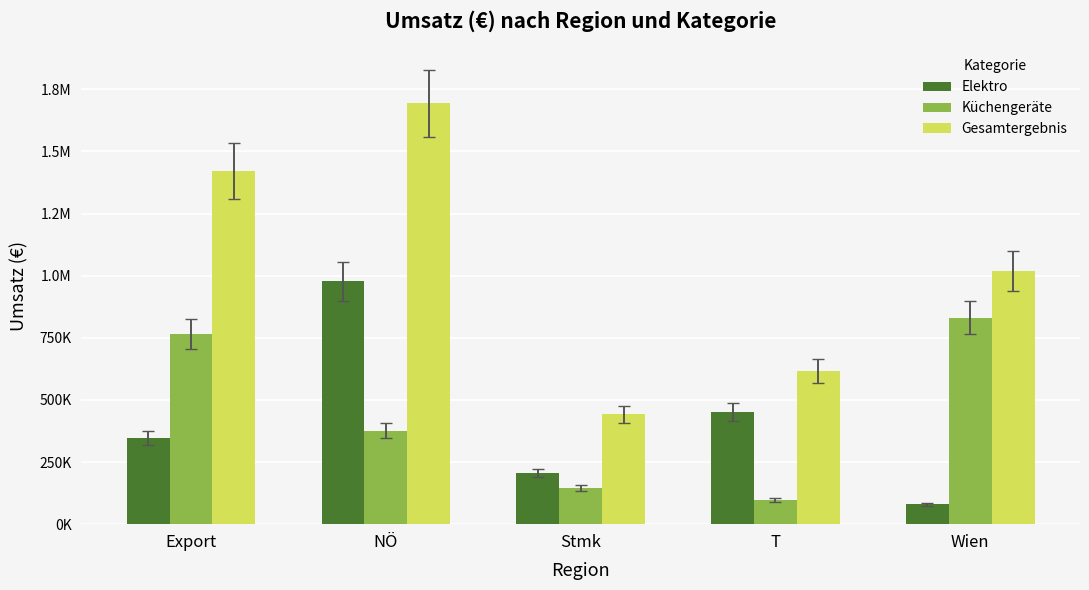

Does the chart contain any negative values?

No